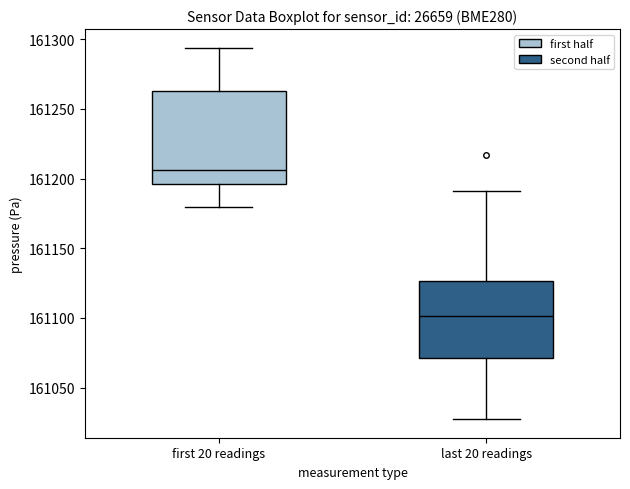

Where does the median line of the box for first 20 readings sit on the y-axis? The values are not printed on the chart, so give them approximately, as read against the axis.

161205